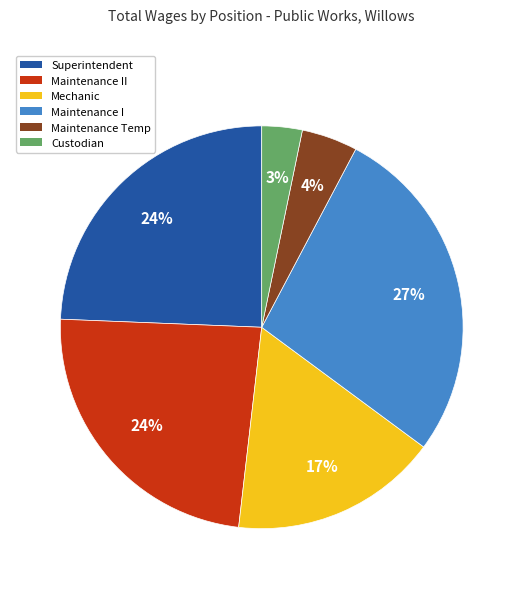

How many slices are in this pie chart?

6